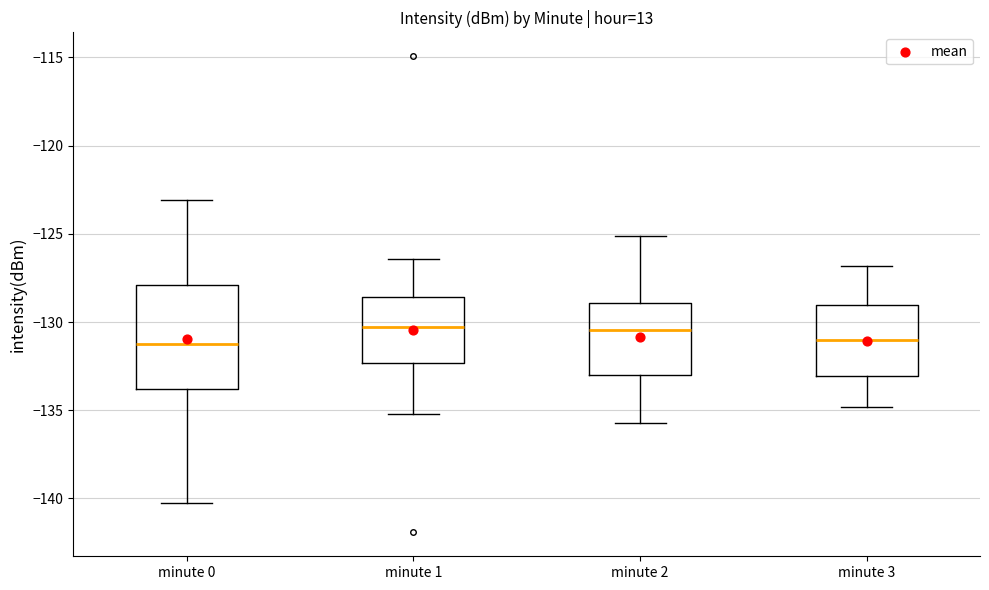

Which box is the tallest, from its lower edge to its upper edge?

minute 0